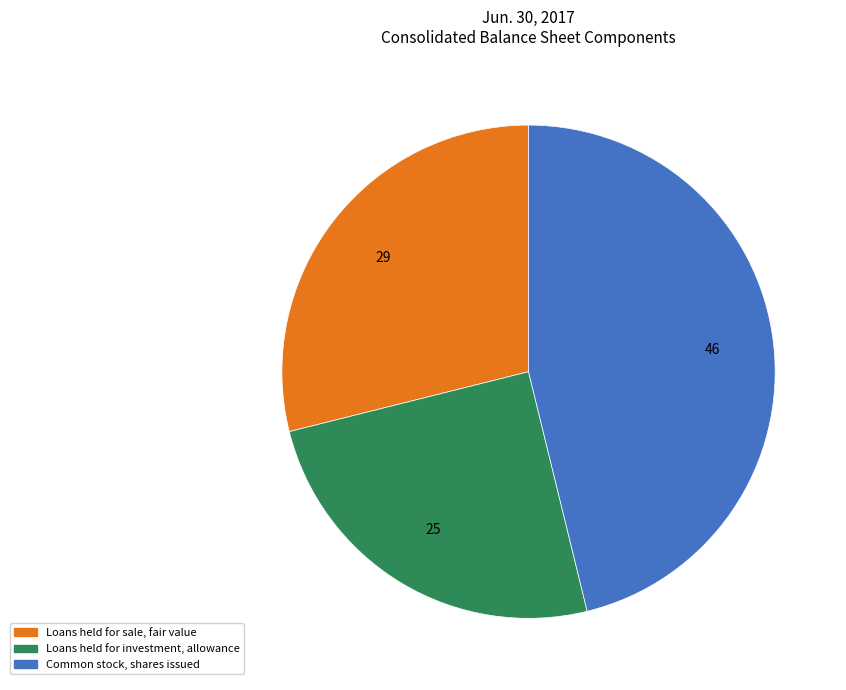

Is there any slice that represents more than half of the pie?

No